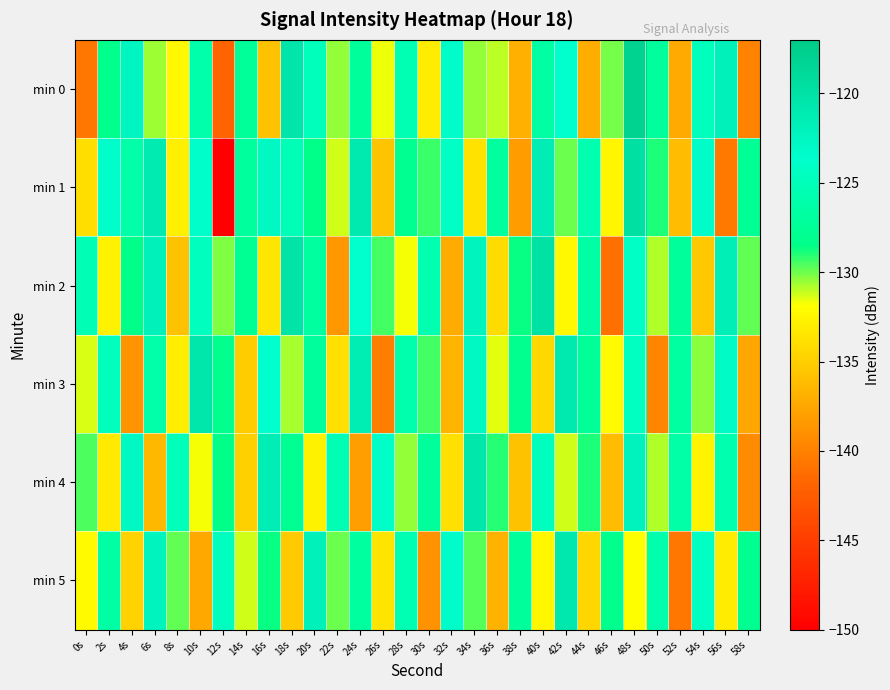

What is the total value across all series at 30s?

-783.5